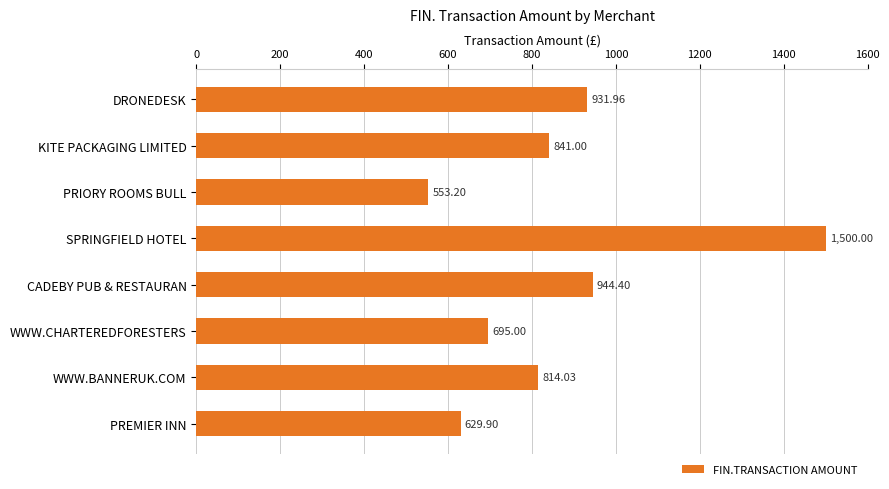

Count the number of categories in the chart.

8